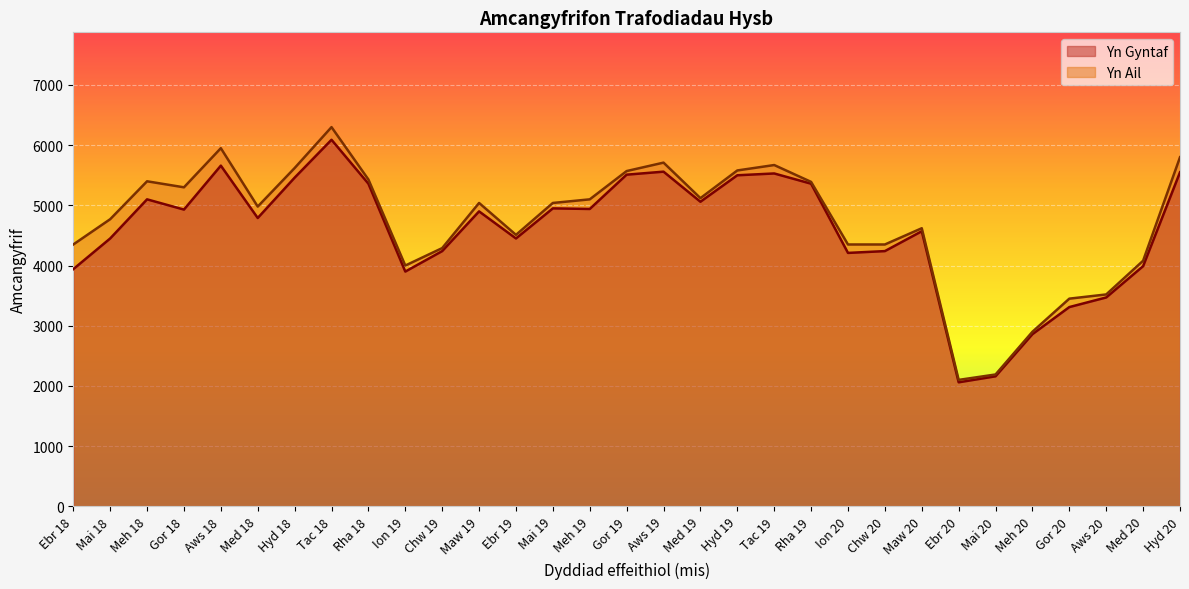

Which series has the widest spread of values?

Yn Ail